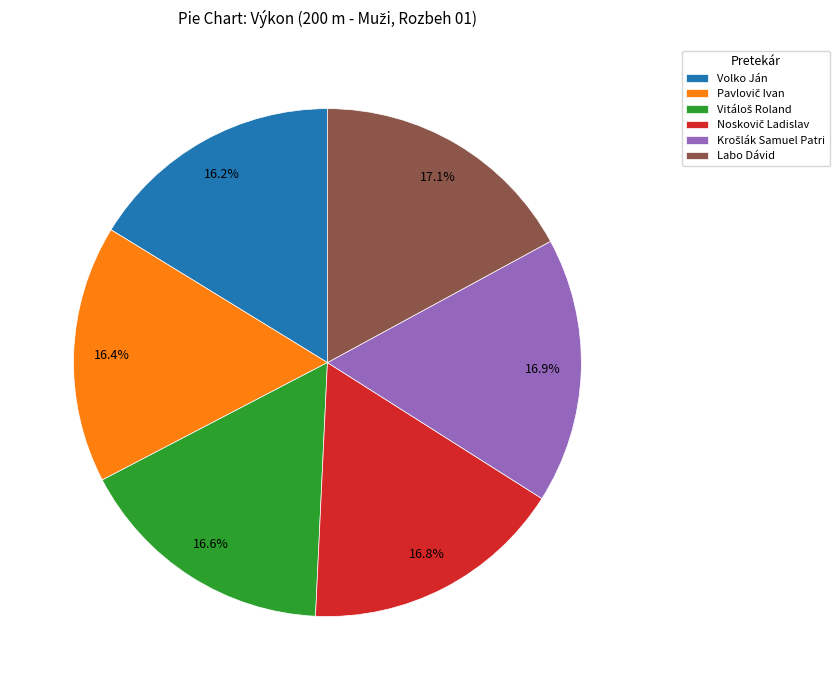

How much of the chart is everything except Labo Dávid?

82.9%